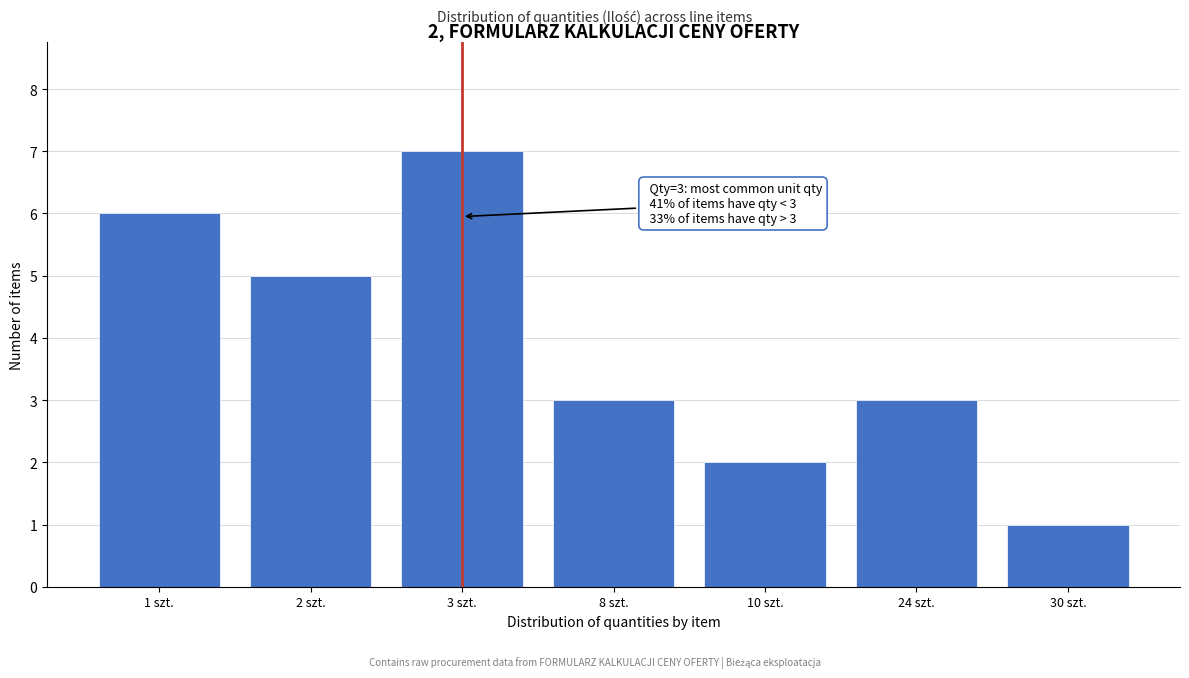

Reading left to right, transcribe all the data shown in this chart.

1 szt.=6	2 szt.=5	3 szt.=7	8 szt.=3	10 szt.=2	24 szt.=3	30 szt.=1